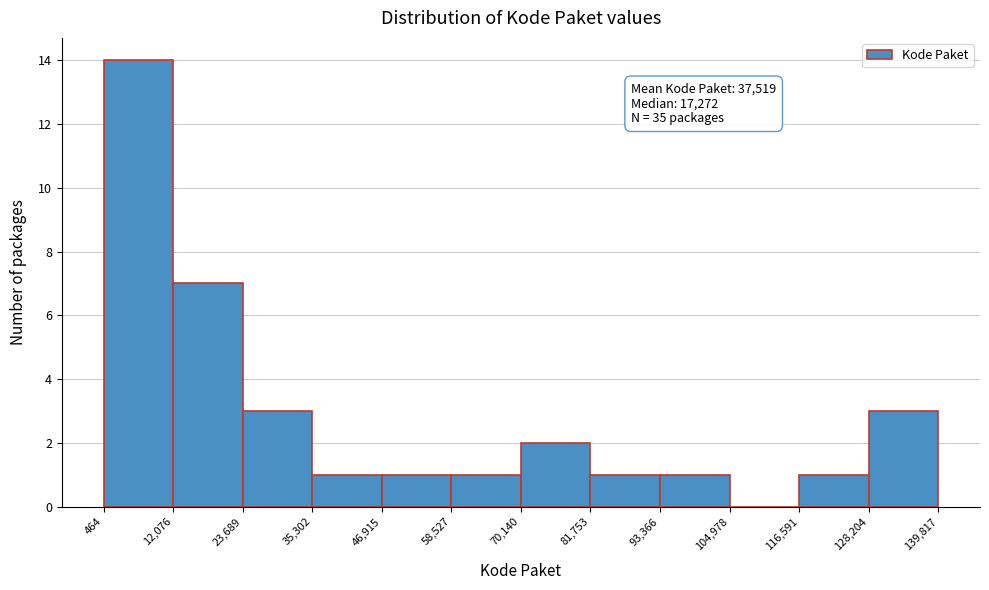

Over which range of the x-axis is the bar tallest?

464 to 12,076